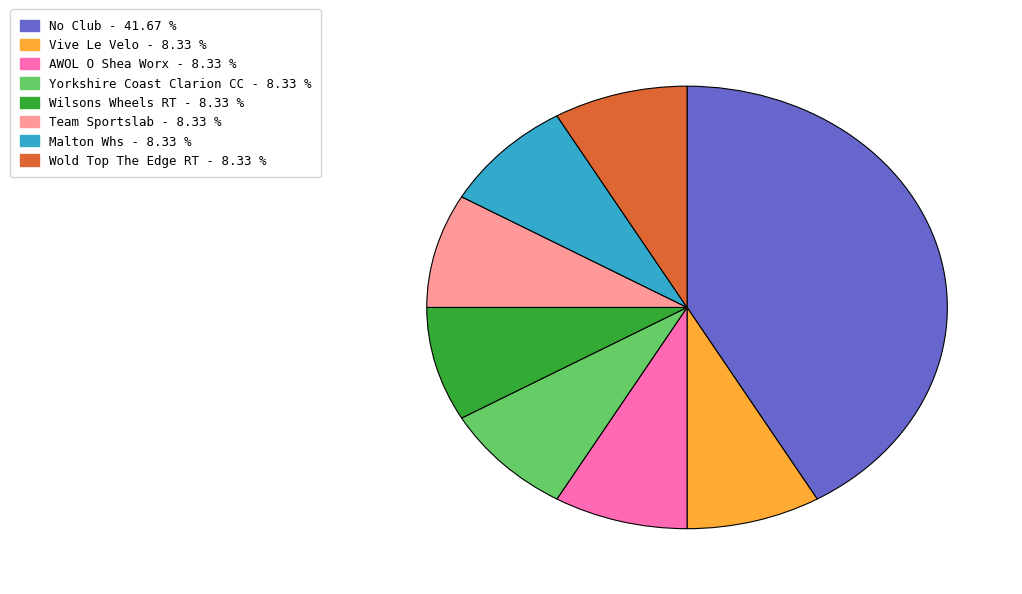

Is there a majority slice in this chart?

No